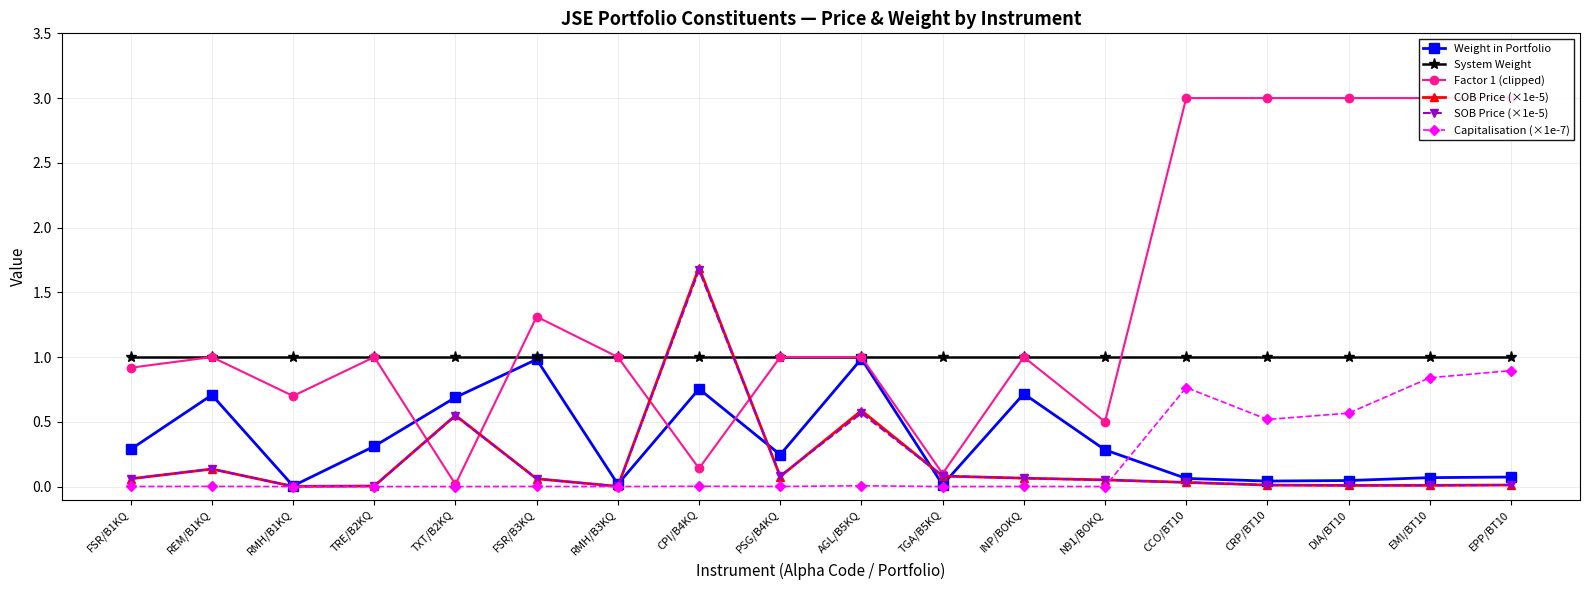

Reading left to right, list all the values displayed in this chart.

Weight in Portfolio: 0.3	0.7	0.0	0.3	0.7	1.0	0.0	0.8	0.2	1.0	0.0	0.7	0.3	0.1	0.0	0.0	0.1	0.1
System Weight: 1.0	1.0	1.0	1.0	1.0	1.0	1.0	1.0	1.0	1.0	1.0	1.0	1.0	1.0	1.0	1.0	1.0	1.0
Factor 1 (clipped): 0.9	1.0	0.7	1.0	0.0	1.3	1.0	0.1	1.0	1.0	0.1	1.0	0.5	3.0	3.0	3.0	3.0	3.0
COB Price (×1e-5): 0.1	0.1	0.0	0.0	0.6	0.1	0.0	1.7	0.1	0.6	0.1	0.1	0.1	0.0	0.0	0.0	0.0	0.0
SOB Price (×1e-5): 0.1	0.1	0.0	0.0	0.5	0.1	0.0	1.7	0.1	0.6	0.1	0.1	0.1	0.0	0.0	0.0	0.0	0.0
Capitalisation (×1e-7): 0.0	0.0	0.0	0.0	0.0	0.0	0.0	0.0	0.0	0.0	0.0	0.0	0.0	0.8	0.5	0.6	0.8	0.9